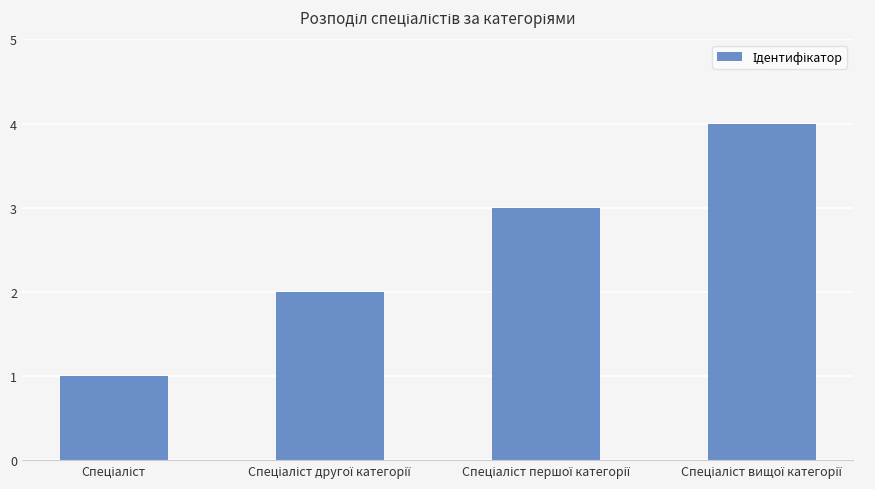

What is the difference between the maximum and minimum values?

3